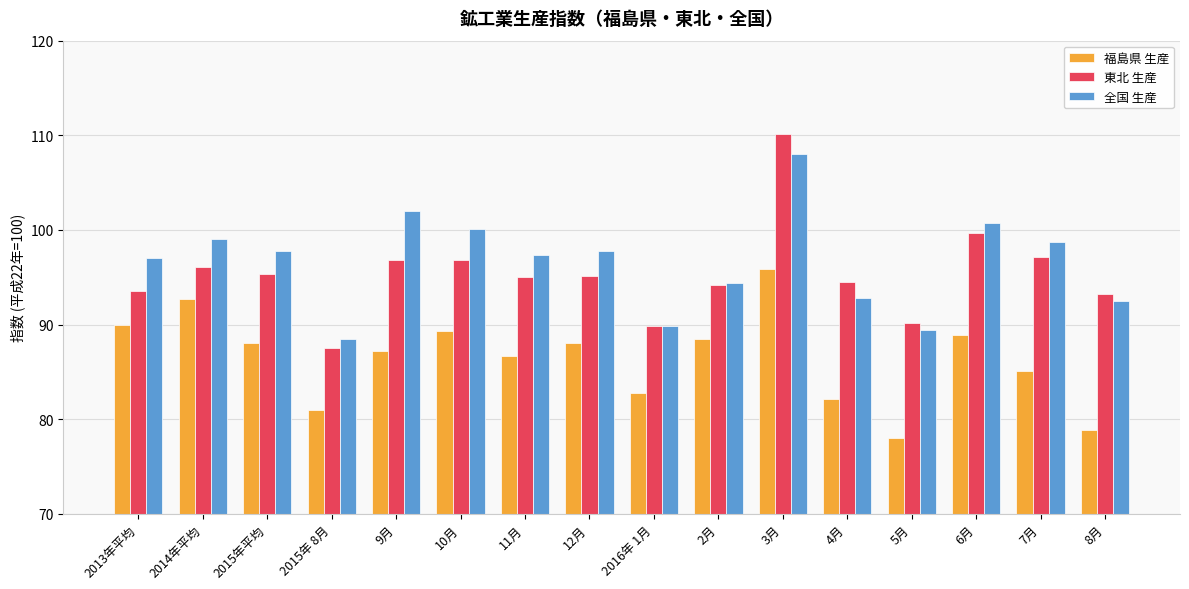

The value of 東北 生産 at 2015年平均 is 95.3. True or false?

True